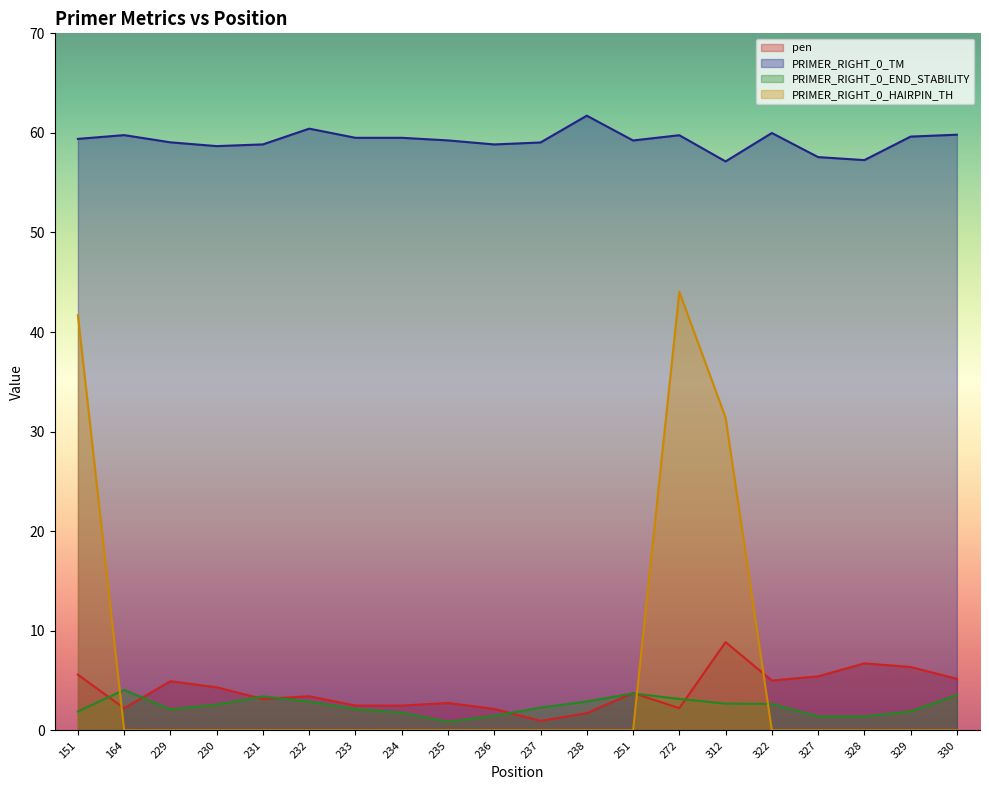

Rank the series by their maximum value, from lowest to highest.

PRIMER_RIGHT_0_END_STABILITY, pen, PRIMER_RIGHT_0_HAIRPIN_TH, PRIMER_RIGHT_0_TM